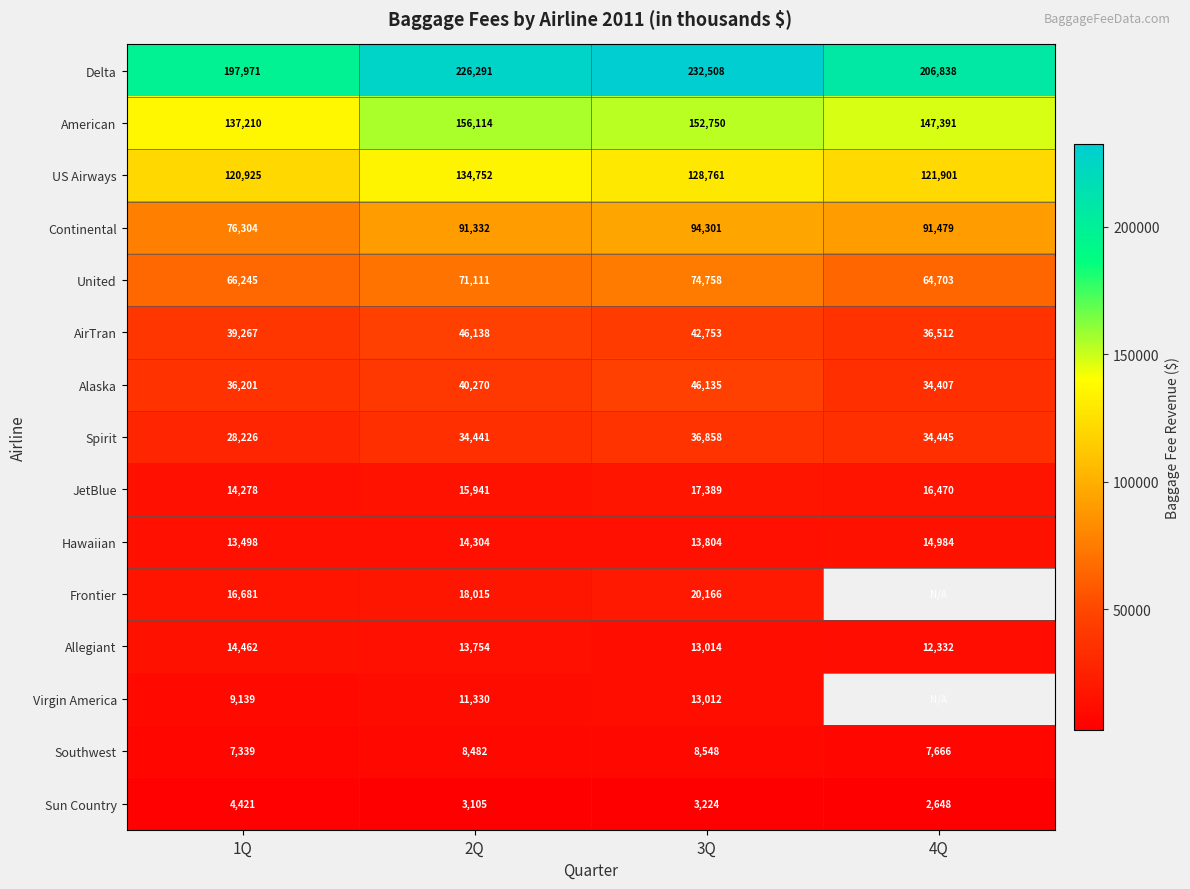

At which label does Sun Country first exceed 3224?

1Q